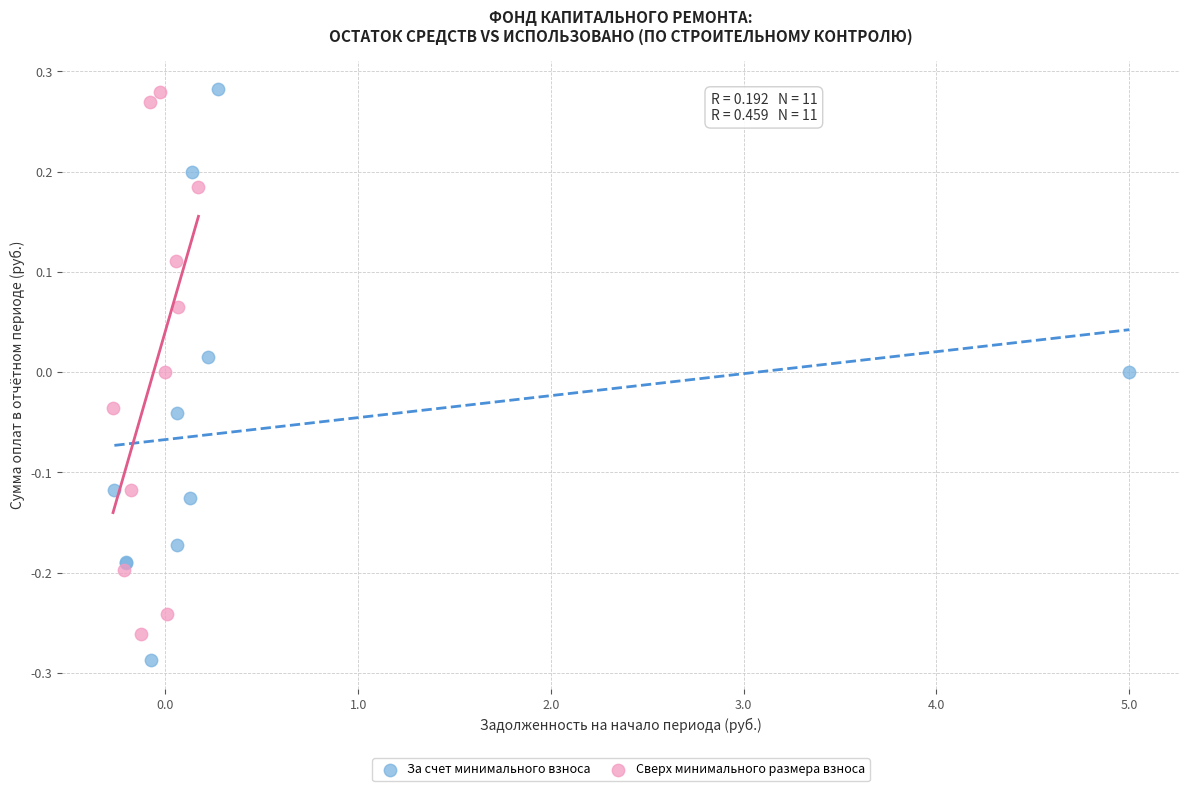

Which series contains the lowest Y value?

За счет минимального взноса